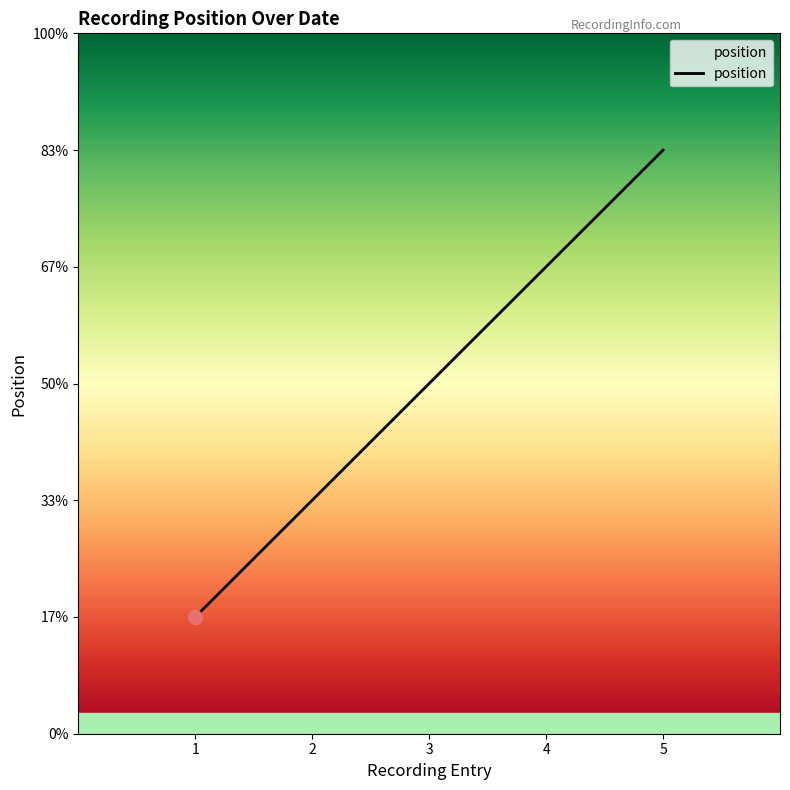

Is this an area chart (filled region under the line)?

Yes